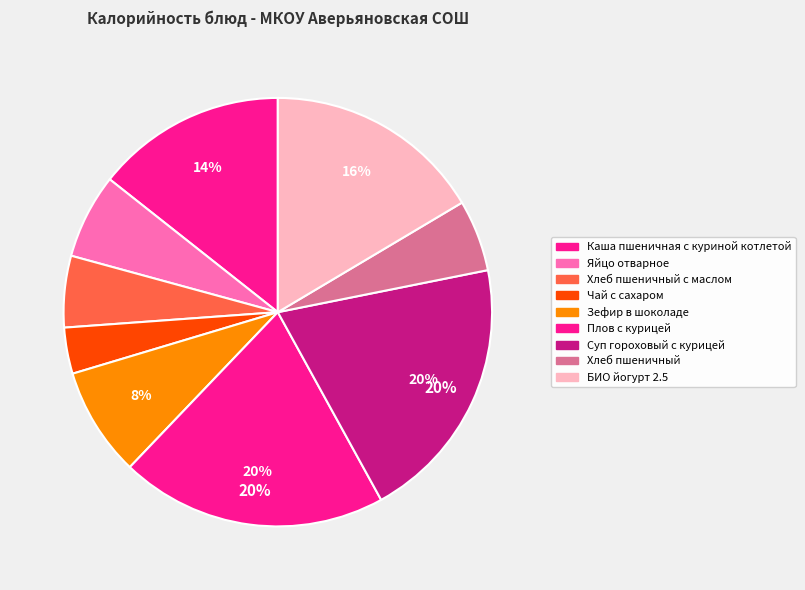

How many slices are in this pie chart?

9